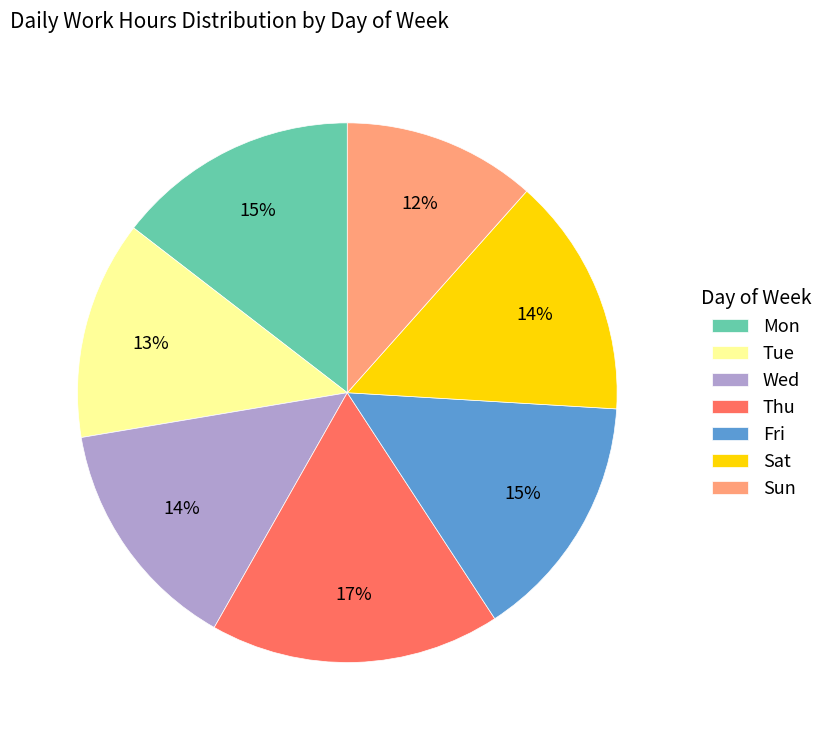

Is Tue the majority of the pie?

No